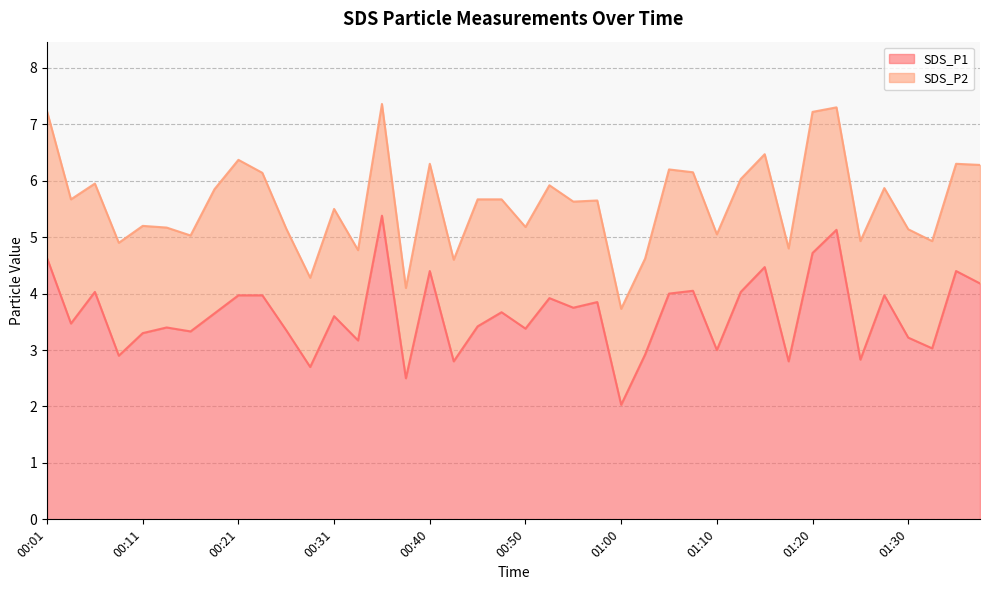

What is the label of the 9th point from the right?

01:18